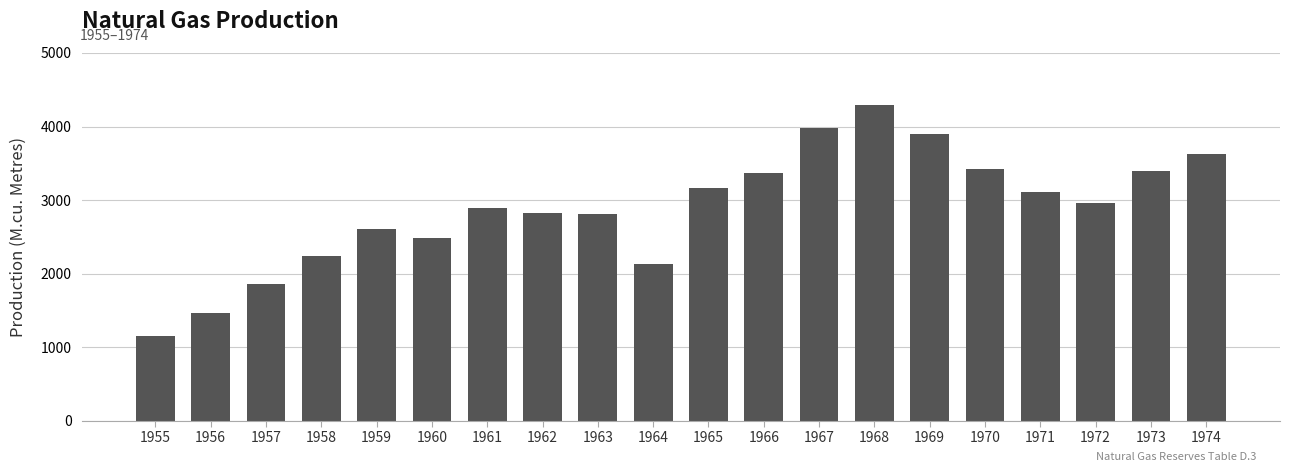

What is the minimum value shown in the chart?

1157.0